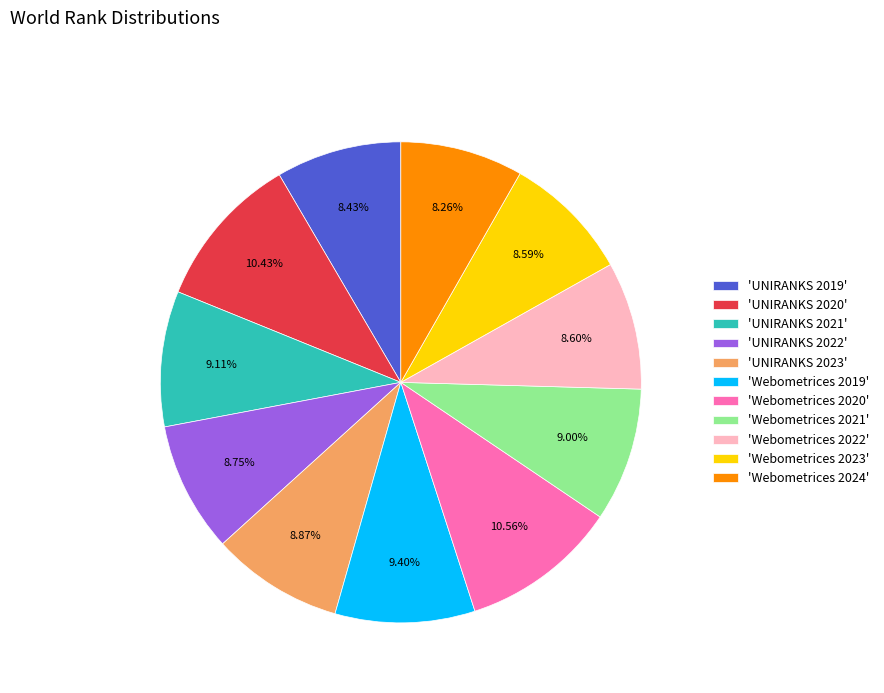

How many slices are in this pie chart?

11